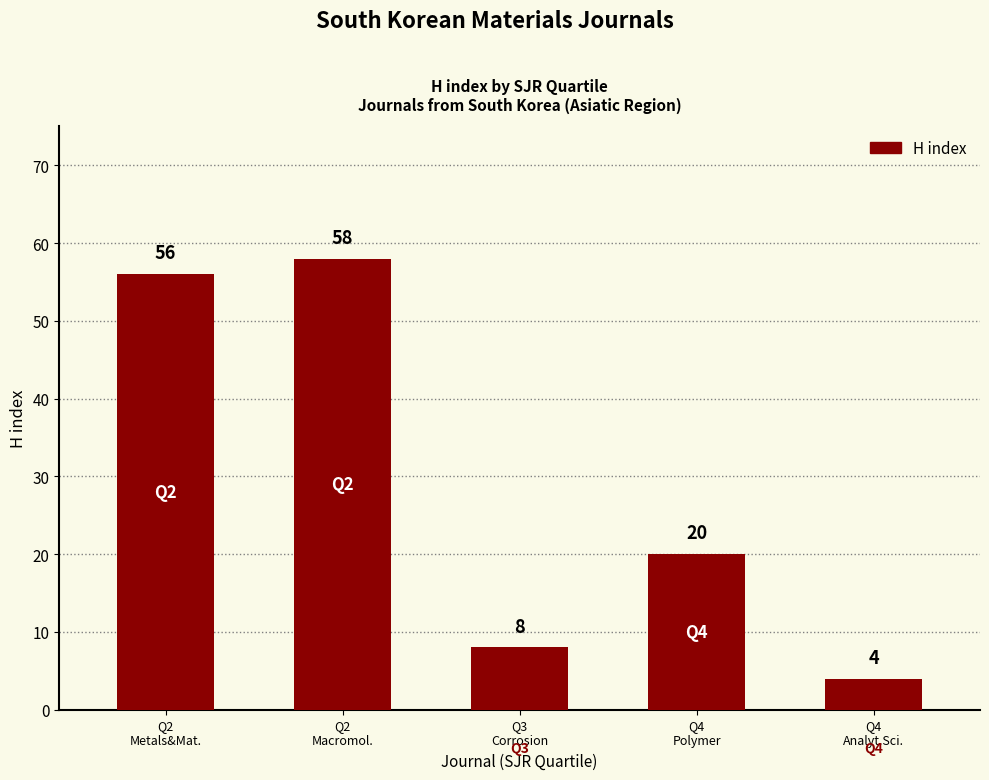

What is the ratio of the value at Q2
Macromol. to the value at Q4
Analyt.Sci.?

14.5